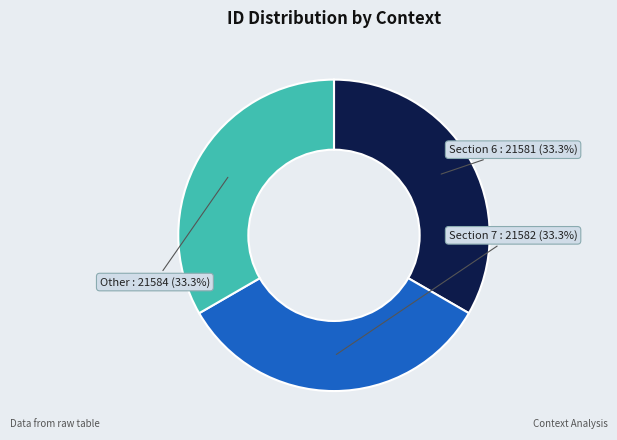

Is there any slice that represents more than half of the pie?

No